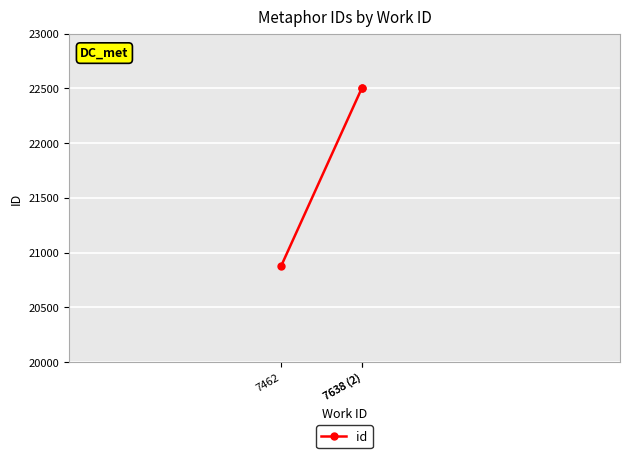

The value at 7638 (2) is 15268. True or false?

False